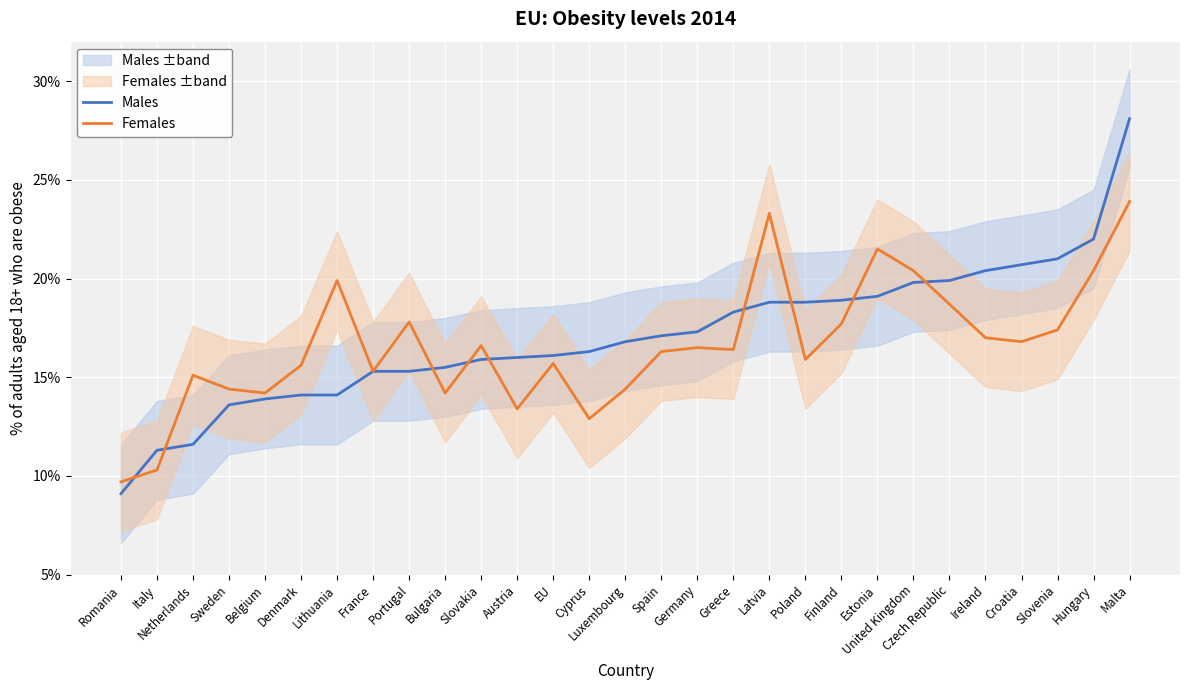

Which series ends up on top after the final intersection of Females and Males?

Males